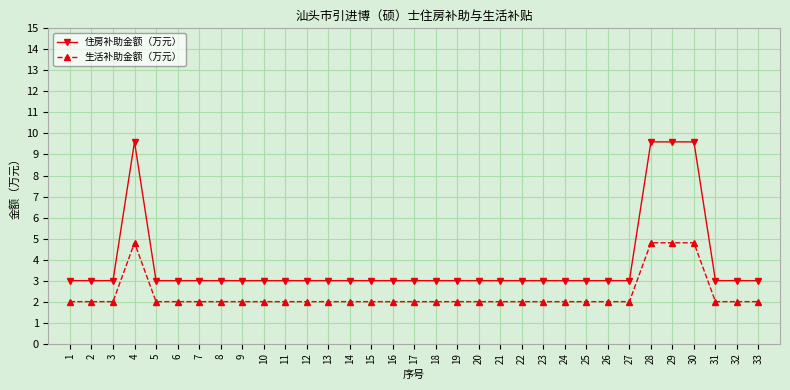

Reading left to right, what are all the values shown in this chart?

住房补助金额（万元）: 1=3.0	2=3.0	3=3.0	4=9.6	5=3.0	6=3.0	7=3.0	8=3.0	9=3.0	10=3.0	11=3.0	12=3.0	13=3.0	14=3.0	15=3.0	16=3.0	17=3.0	18=3.0	19=3.0	20=3.0	21=3.0	22=3.0	23=3.0	24=3.0	25=3.0	26=3.0	27=3.0	28=9.6	29=9.6	30=9.6	31=3.0	32=3.0	33=3.0
生活补助金额（万元）: 1=2.0	2=2.0	3=2.0	4=4.8	5=2.0	6=2.0	7=2.0	8=2.0	9=2.0	10=2.0	11=2.0	12=2.0	13=2.0	14=2.0	15=2.0	16=2.0	17=2.0	18=2.0	19=2.0	20=2.0	21=2.0	22=2.0	23=2.0	24=2.0	25=2.0	26=2.0	27=2.0	28=4.8	29=4.8	30=4.8	31=2.0	32=2.0	33=2.0